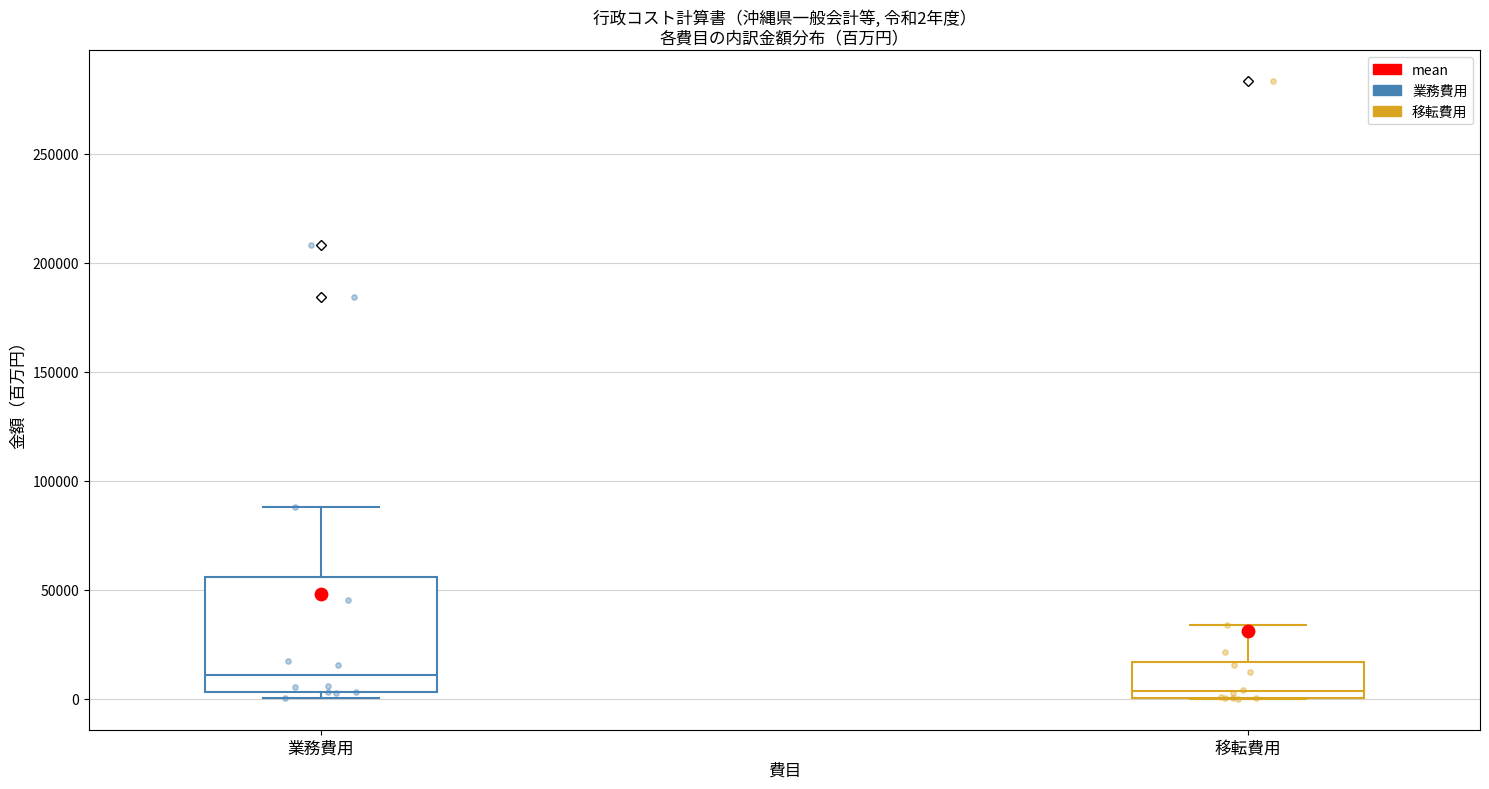

Which box is the tallest, from its lower edge to its upper edge?

業務費用